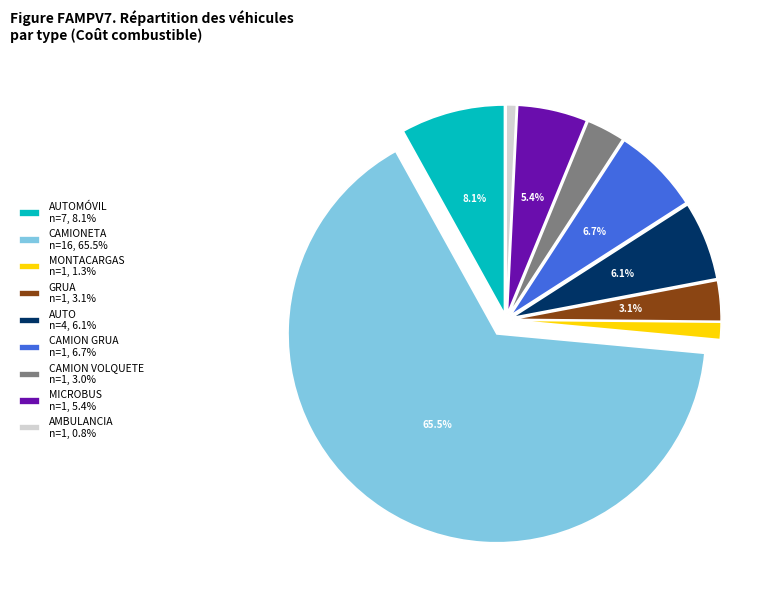

What percentage do CAMIONETA n=16, 65.5% and MICROBUS n=1, 5.4% together represent?

70.9%